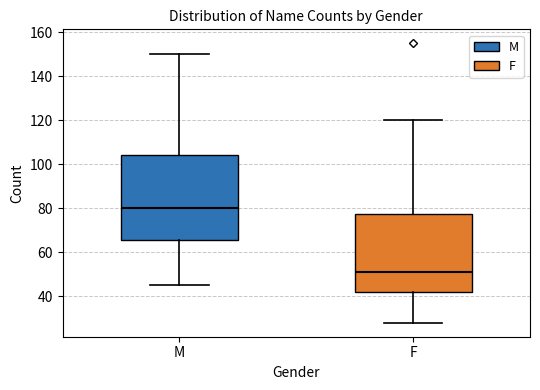

Reading left to right, read every box against the y-axis: the position of its median line, the range the box covers, and the ends of its whiskers. The values are not printed on the chart, so give them approximately, as read against the axis.

M: median 80, box 66 to 104, whiskers 46 to 150
F: median 52, box 42 to 78, whiskers 28 to 120